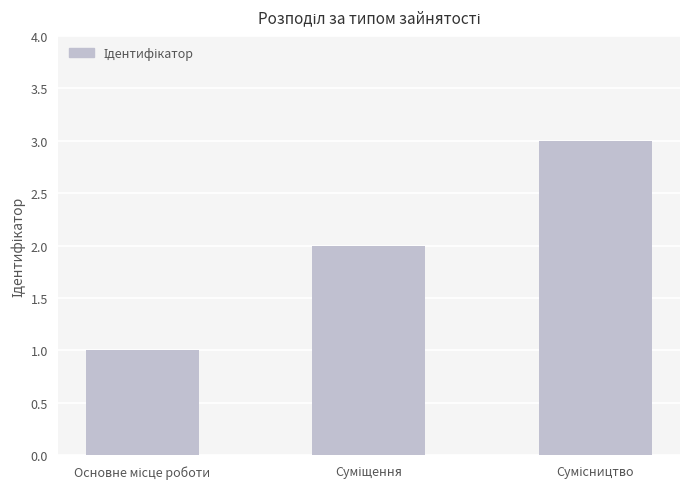

What is the maximum value shown in the chart?

3